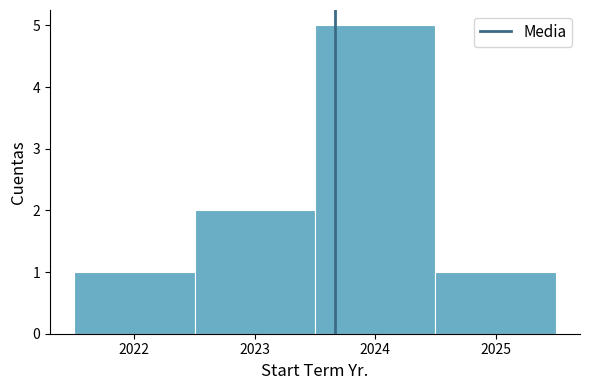

How tall is the bar that spans 2024.5 to 2025.5 on the x-axis? The values are not printed on the chart, so give them approximately, as read against the axis.

1